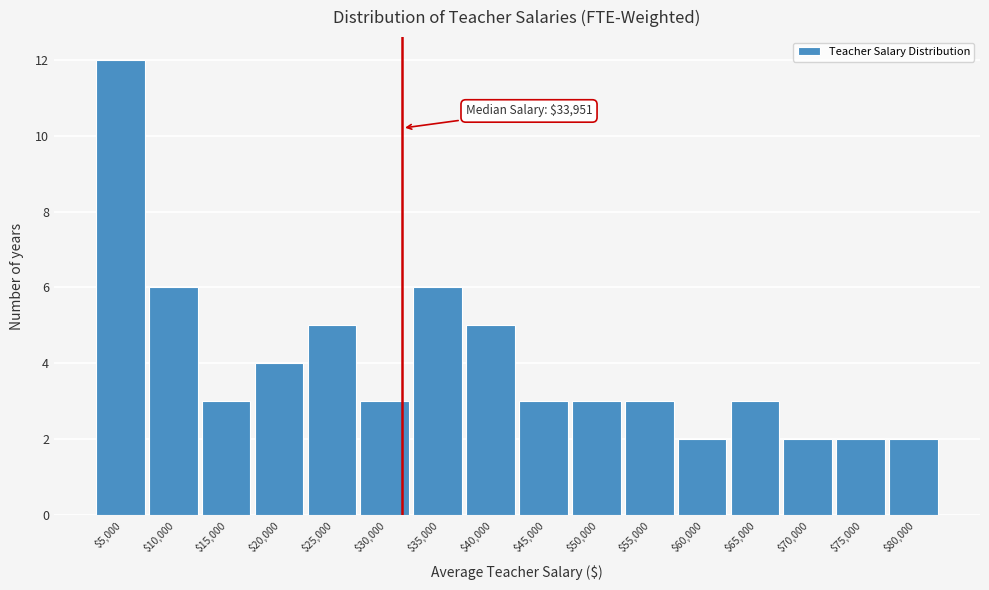

Reading left to right, what are all the values shown in this chart?

12	6	3	4	5	3	6	5	3	3	3	2	3	2	2	2